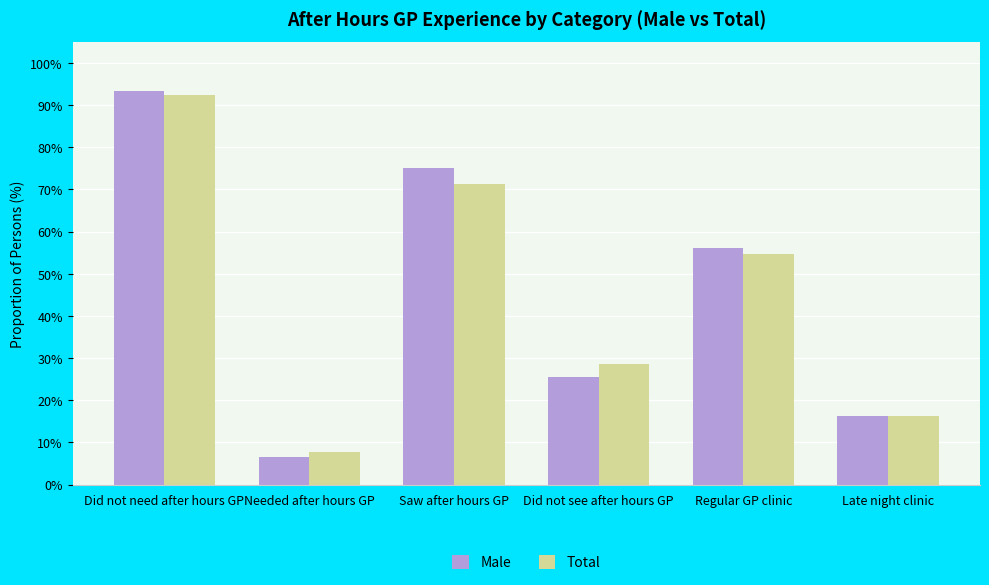

Is it true that Total equals 116.2 at Saw after hours GP?

False